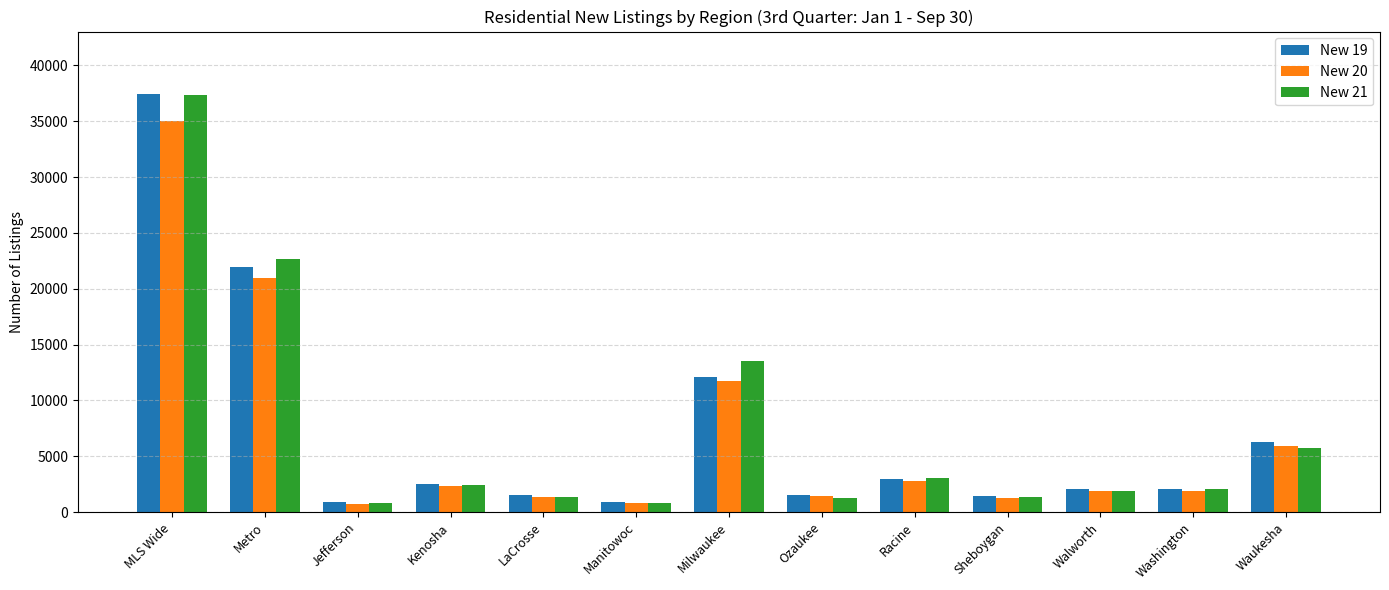

The value of New 19 at MLS Wide is 15361. True or false?

False